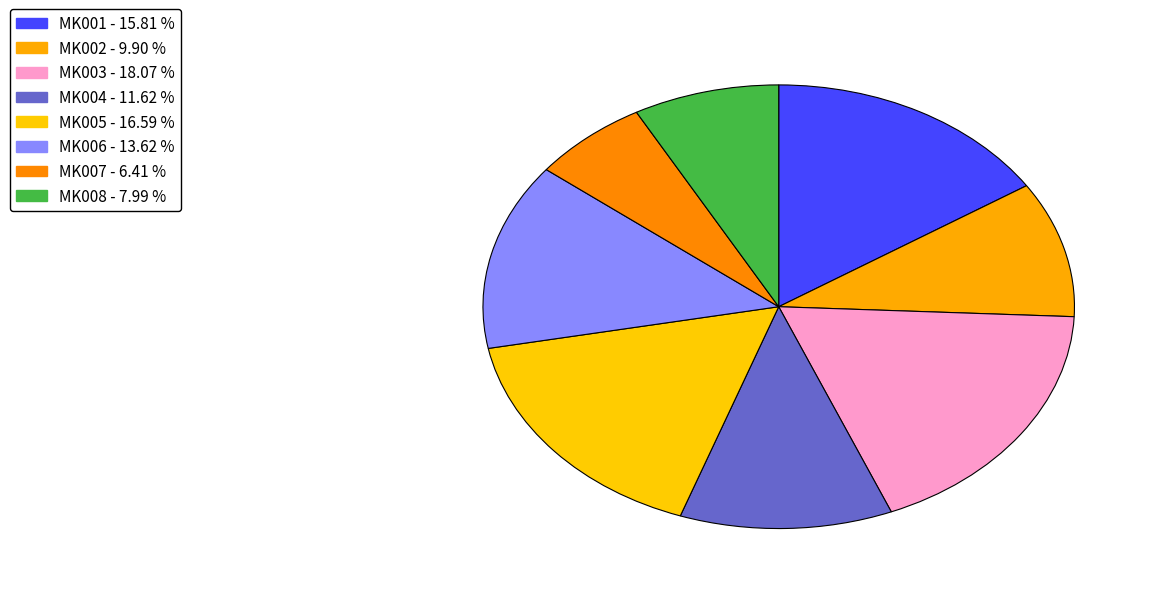

Is it true that MK008 is 8% of the pie?

True